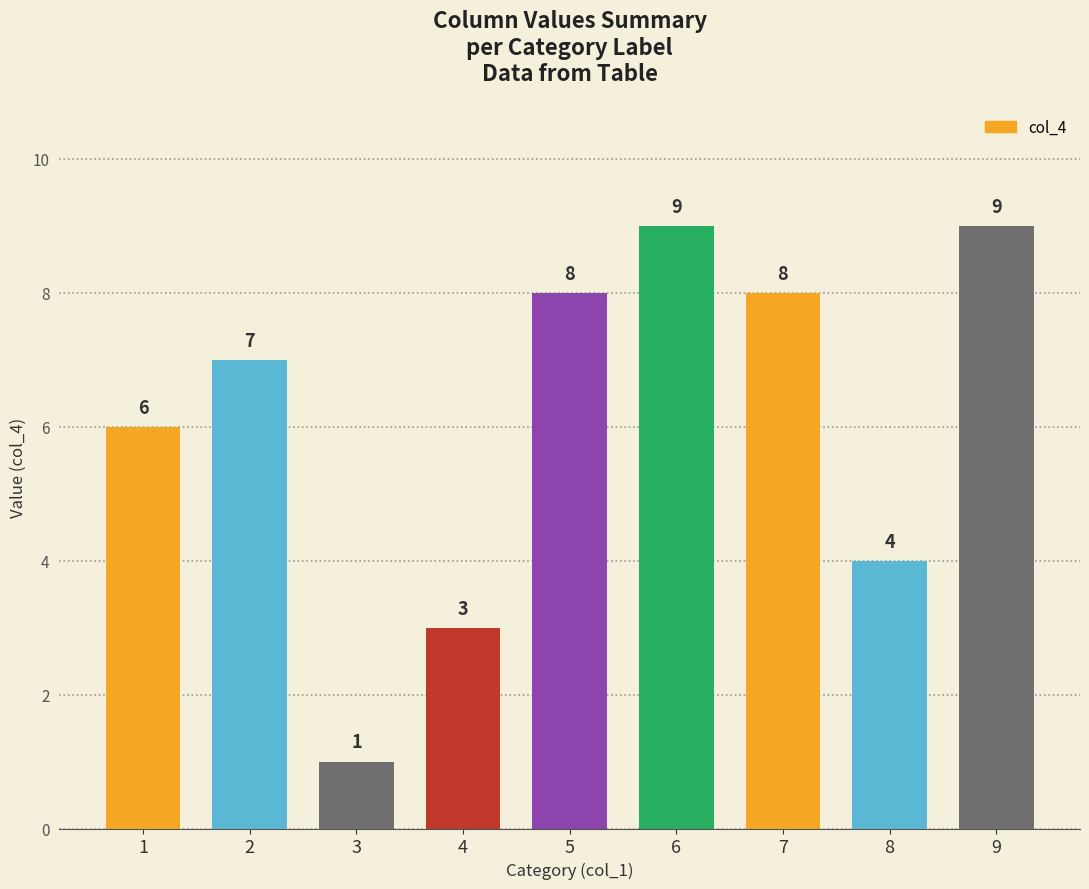

Reading left to right, what are all the values shown in this chart?

1=6	2=7	3=1	4=3	5=8	6=9	7=8	8=4	9=9